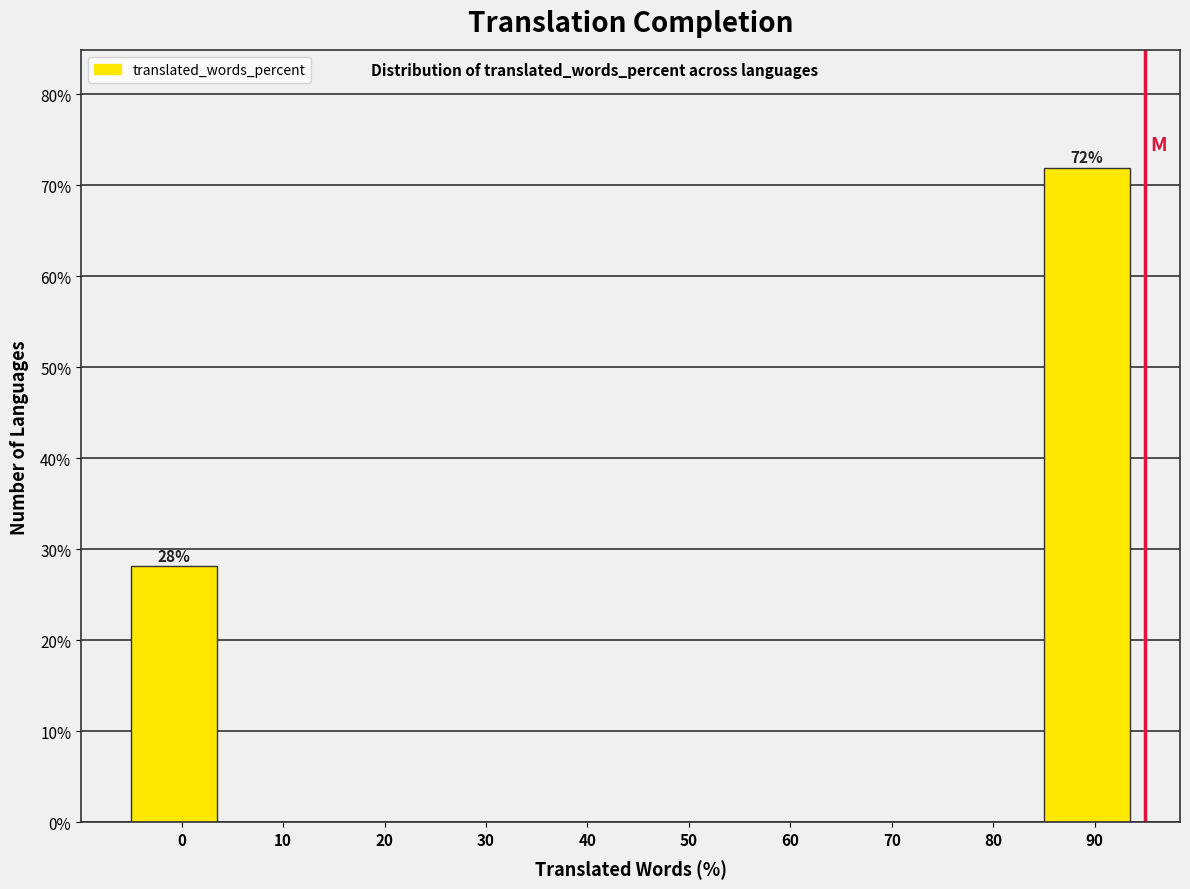

Reading left to right, transcribe all the data shown in this chart.

0=28.1	10=0.0	20=0.0	30=0.0	40=0.0	50=0.0	60=0.0	70=0.0	80=0.0	90=71.9